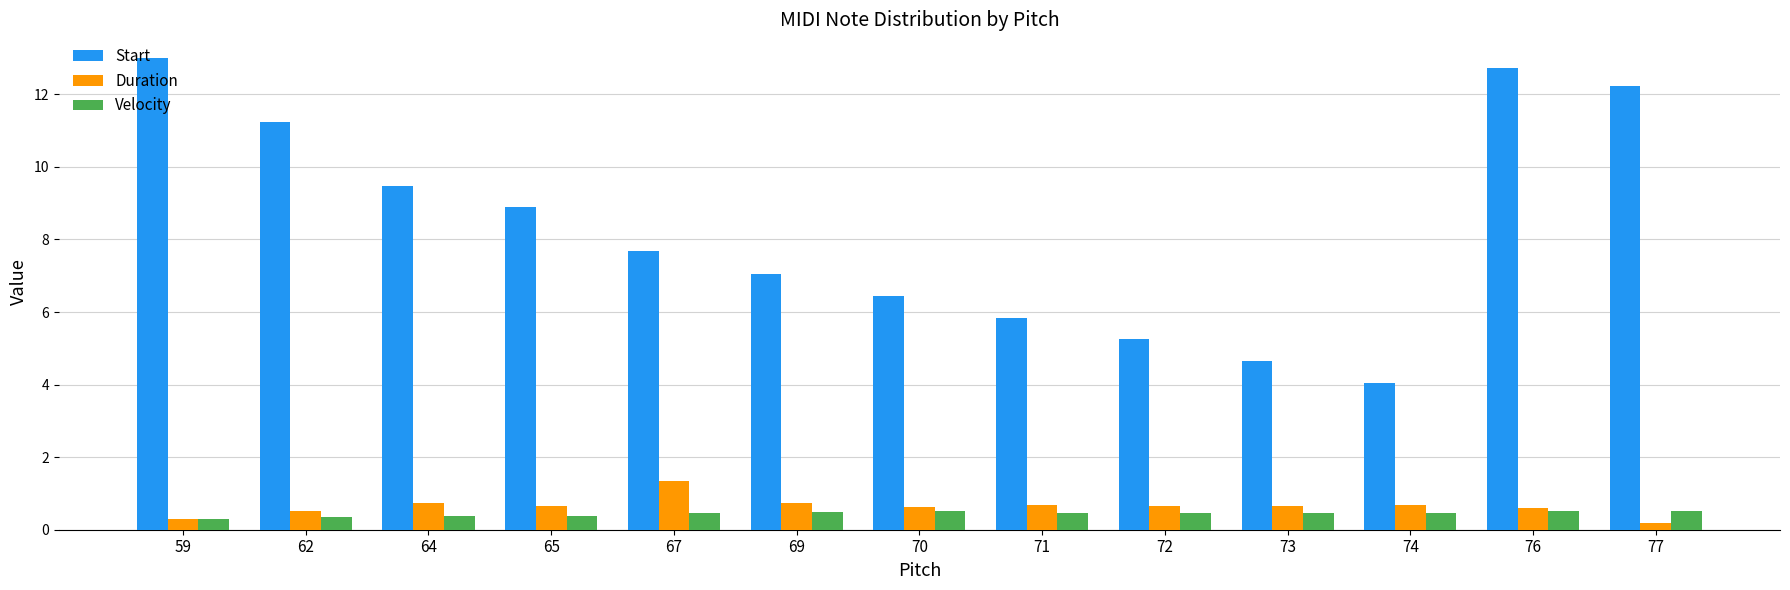

Which series has the largest total across all categories?

Start